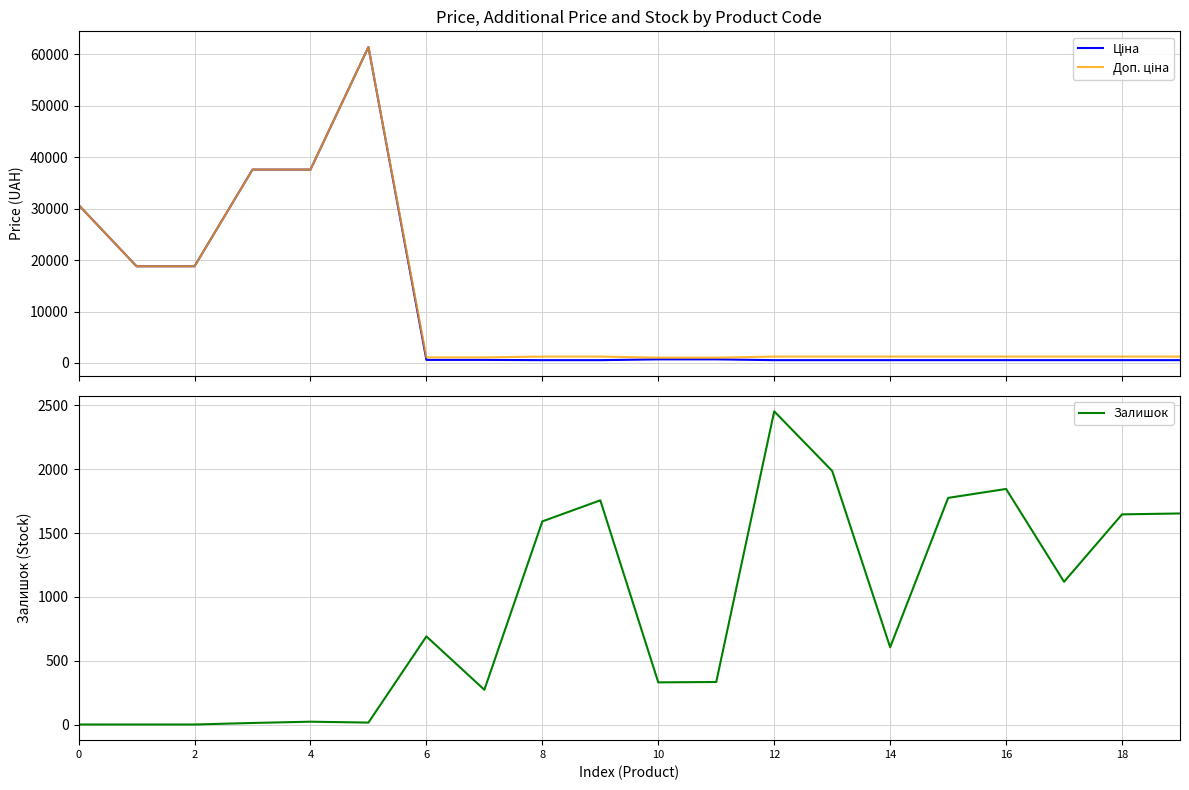

At how many categories does at least one series exceed 44741?

1